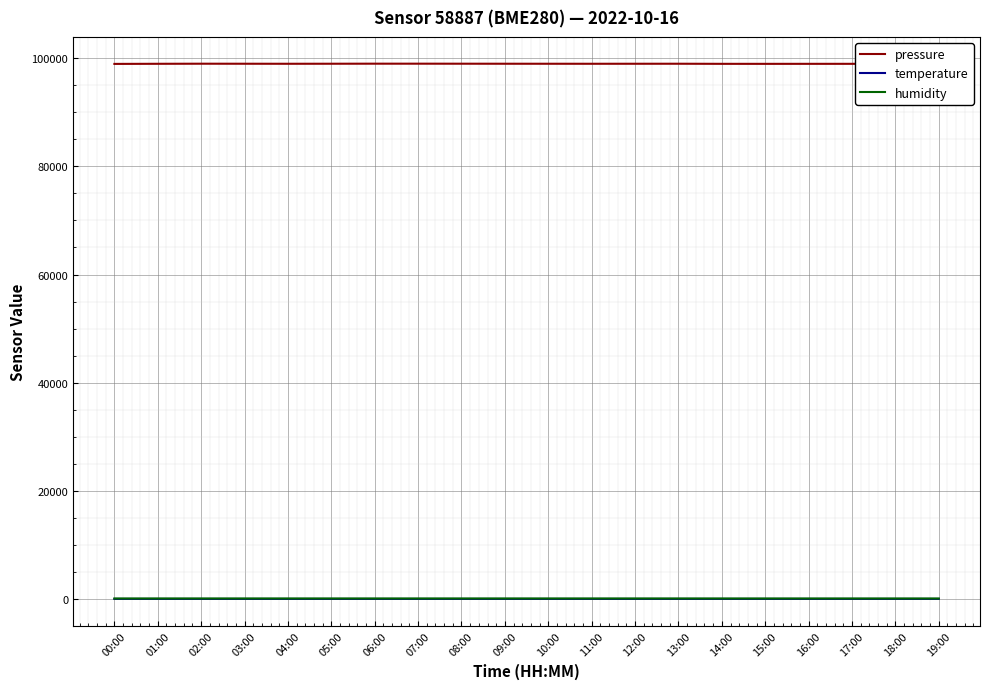

What is the difference between the second highest and minimum values in the pressure series?

41.5